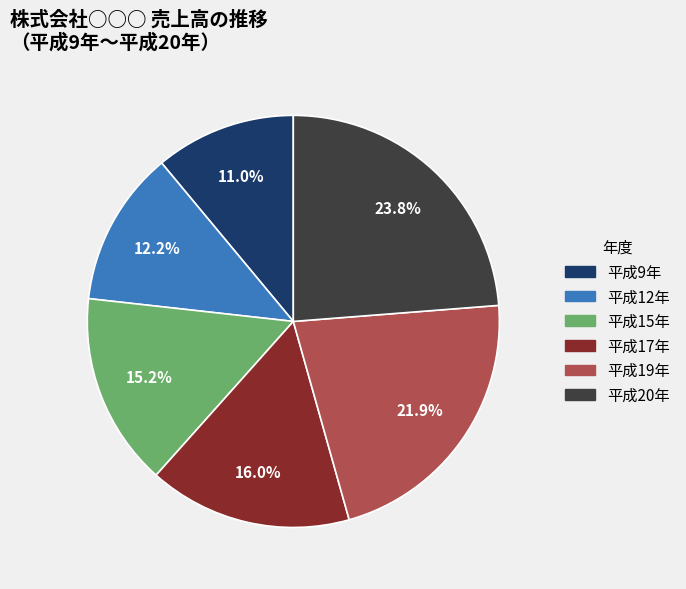

Is there any slice that represents more than half of the pie?

No